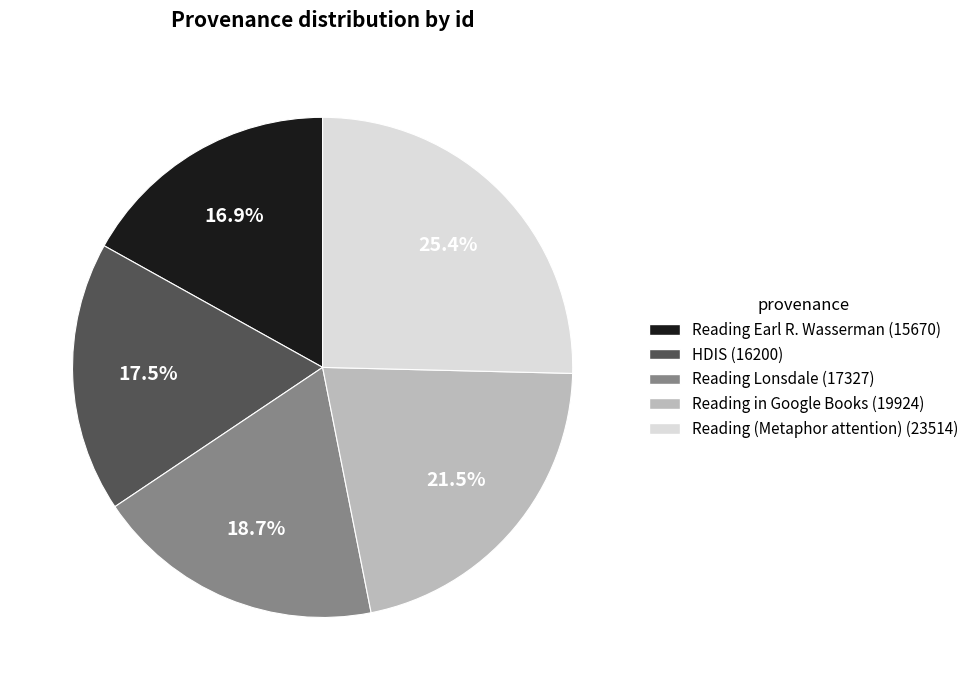

Rank the categories by value from lowest to highest.

Reading Earl R. Wasserman, HDIS, Reading Lonsdale, Reading in Google Books, Reading (Metaphor attention)